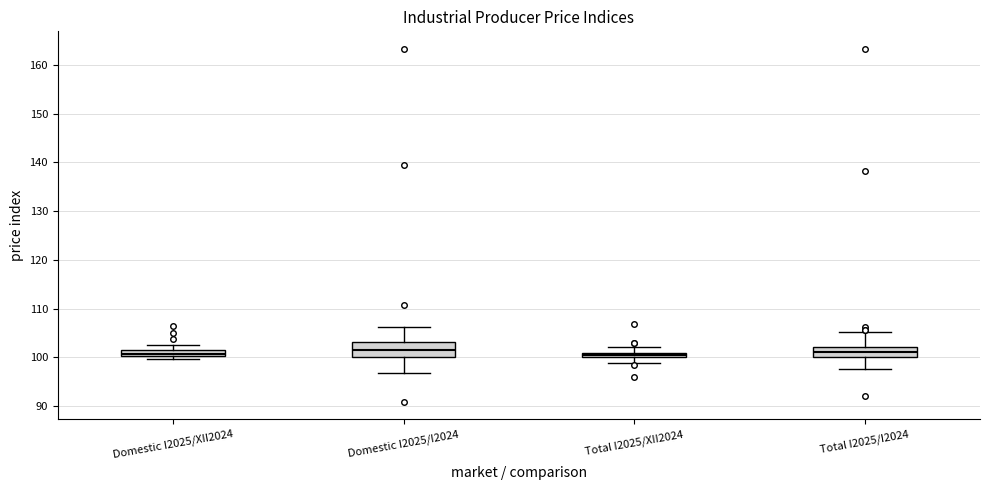

Where does the lower whisker of the box for Domestic I2025/I2024 end on the y-axis? The values are not printed on the chart, so give them approximately, as read against the axis.

97